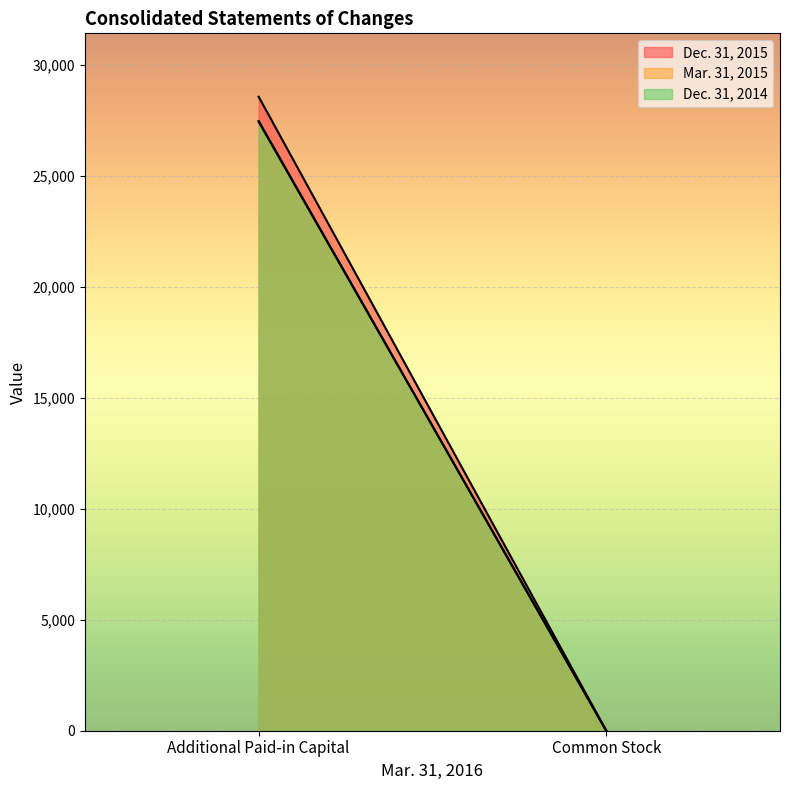

Which category has the lowest value across all series?

Common Stock